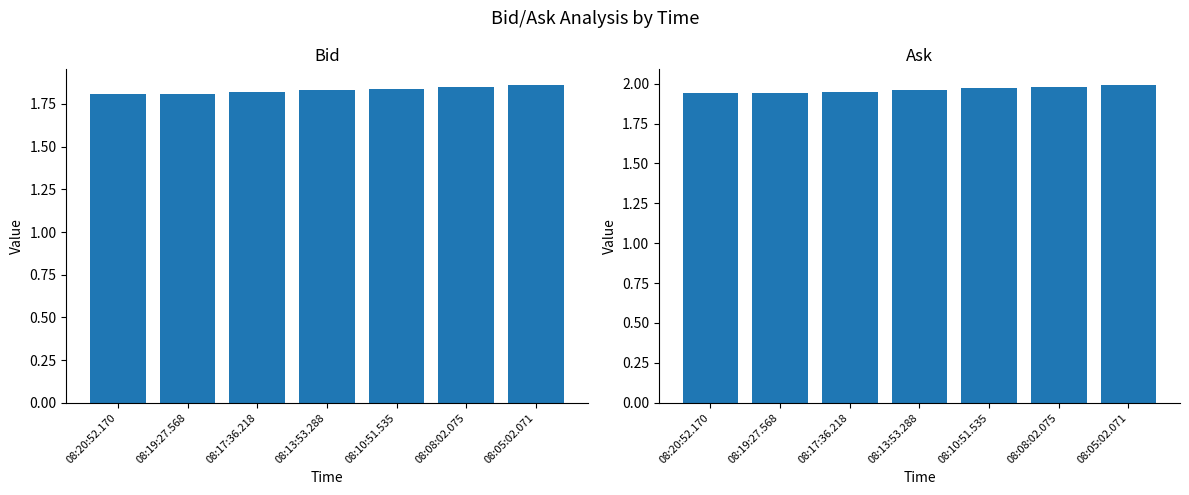

What is the maximum value for Bid?

1.9